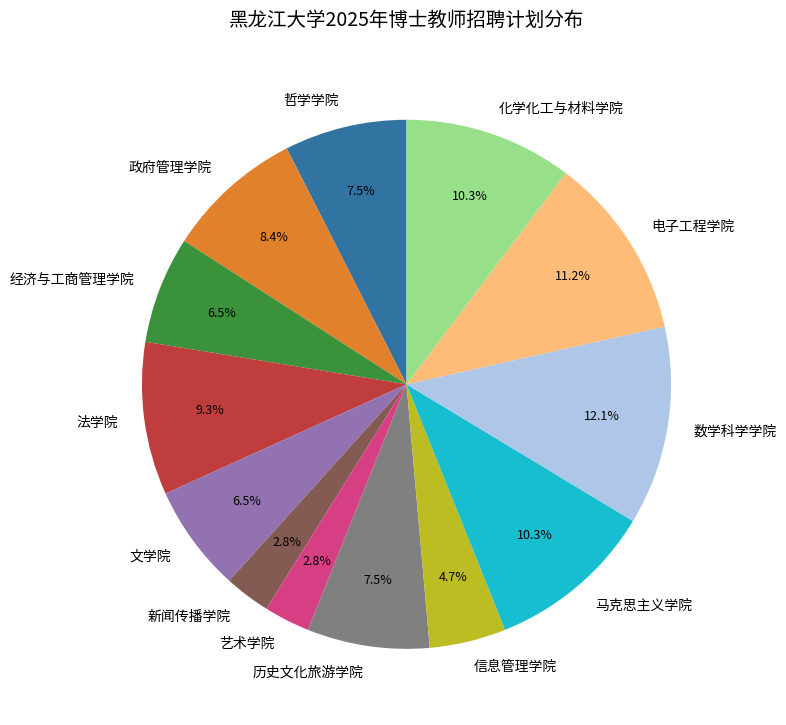

What percentage do 艺术学院 and 哲学学院 together represent?

10.3%